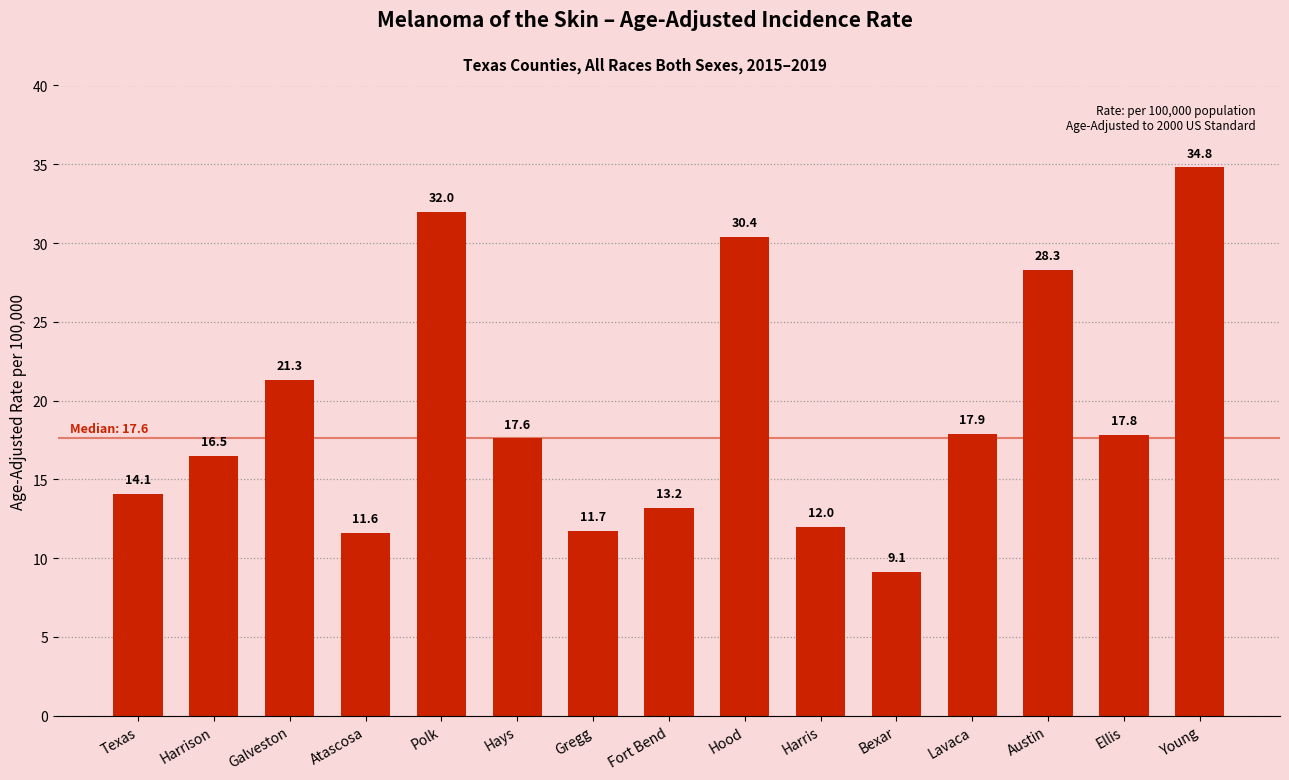

What is the value of the 9th bar from the left?

30.4